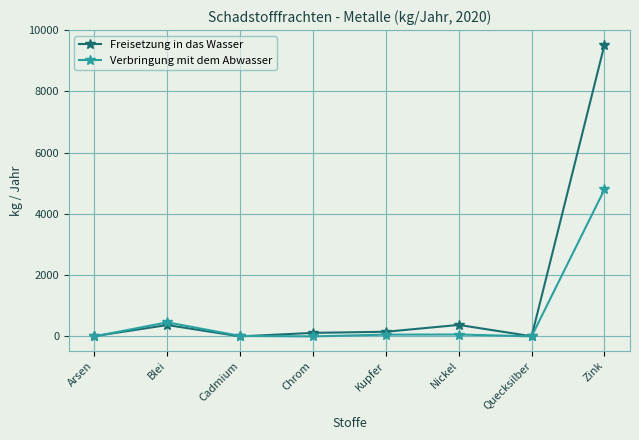

What is the maximum value shown in the chart?

9529